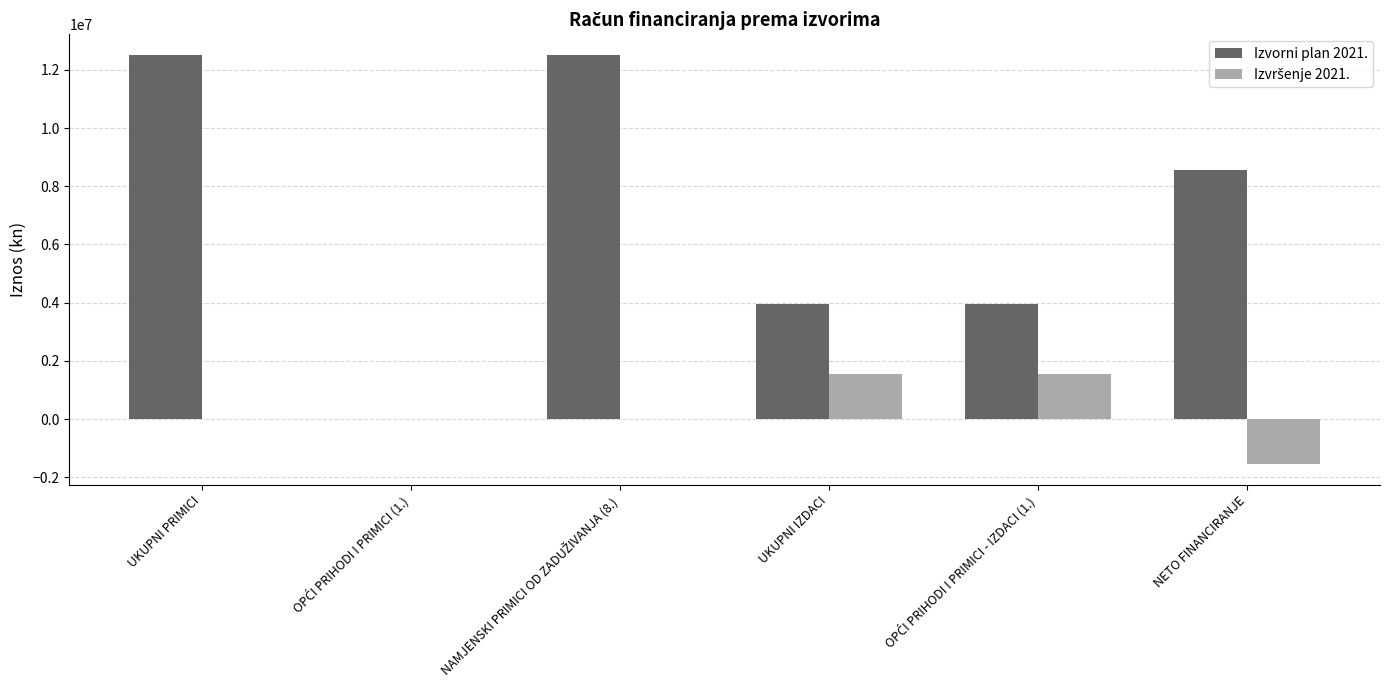

Which series has the largest total across all categories?

Izvorni plan 2021.